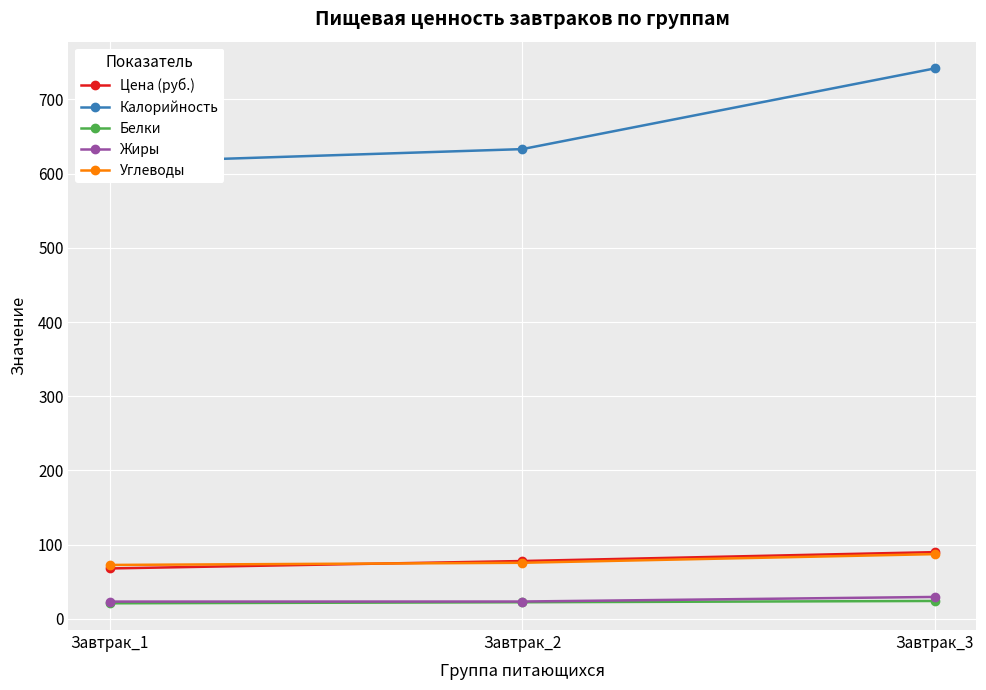

Reading left to right, extract all data points from this chart.

Цена (руб.): 68.0	78.0	90.0
Калорийность: 615.1	633.1	741.8
Белки: 21.1	22.5	24.2
Жиры: 23.3	23.4	29.6
Углеводы: 72.7	75.6	87.3